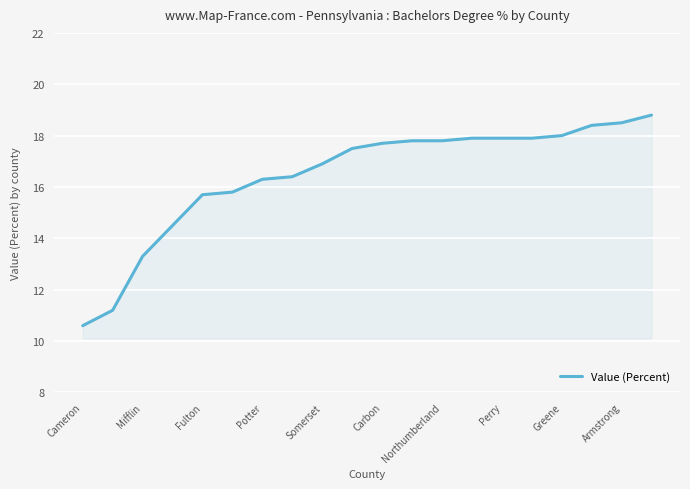

What is the minimum value shown in the chart?

10.6